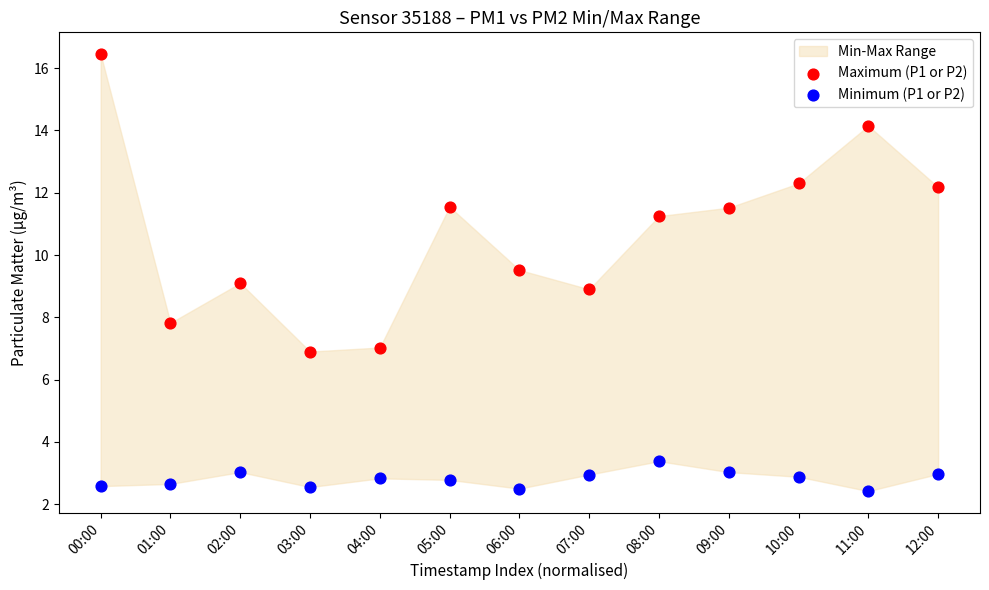

Which series reaches the minimum Y coordinate?

Minimum (P1 or P2)